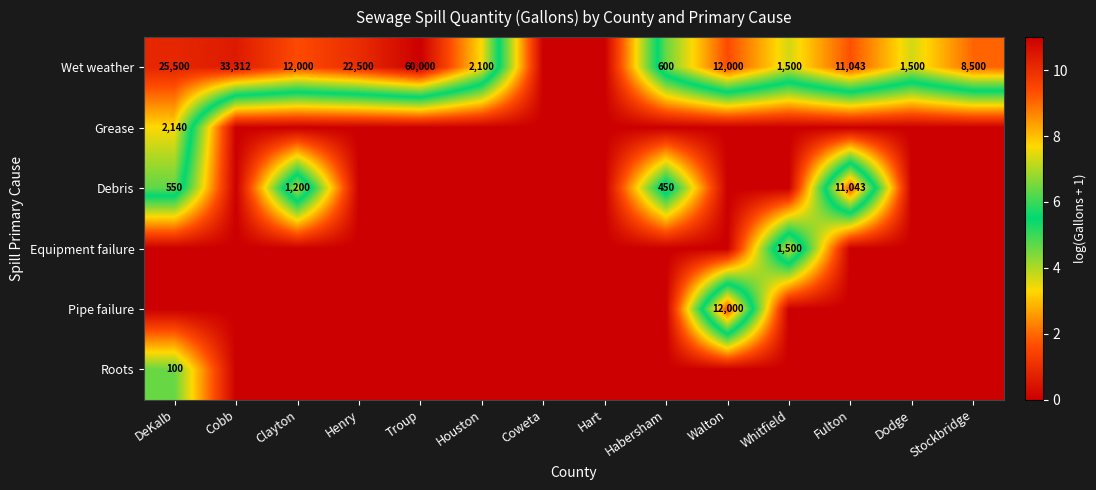

Is it true that Wet weather equals 31348 at Henry?

False